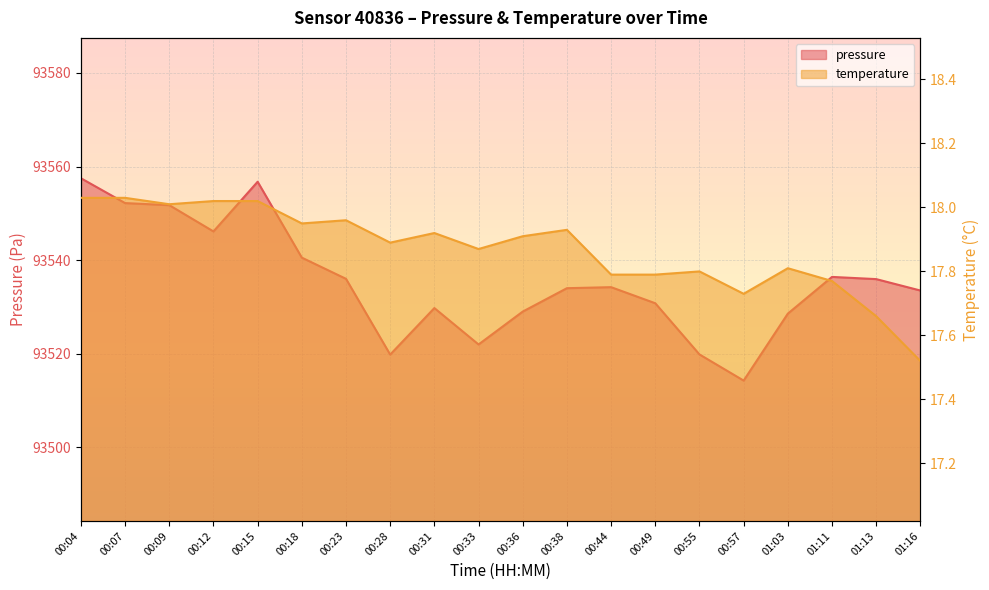

List the series in order of their peak value, highest first.

pressure, temperature